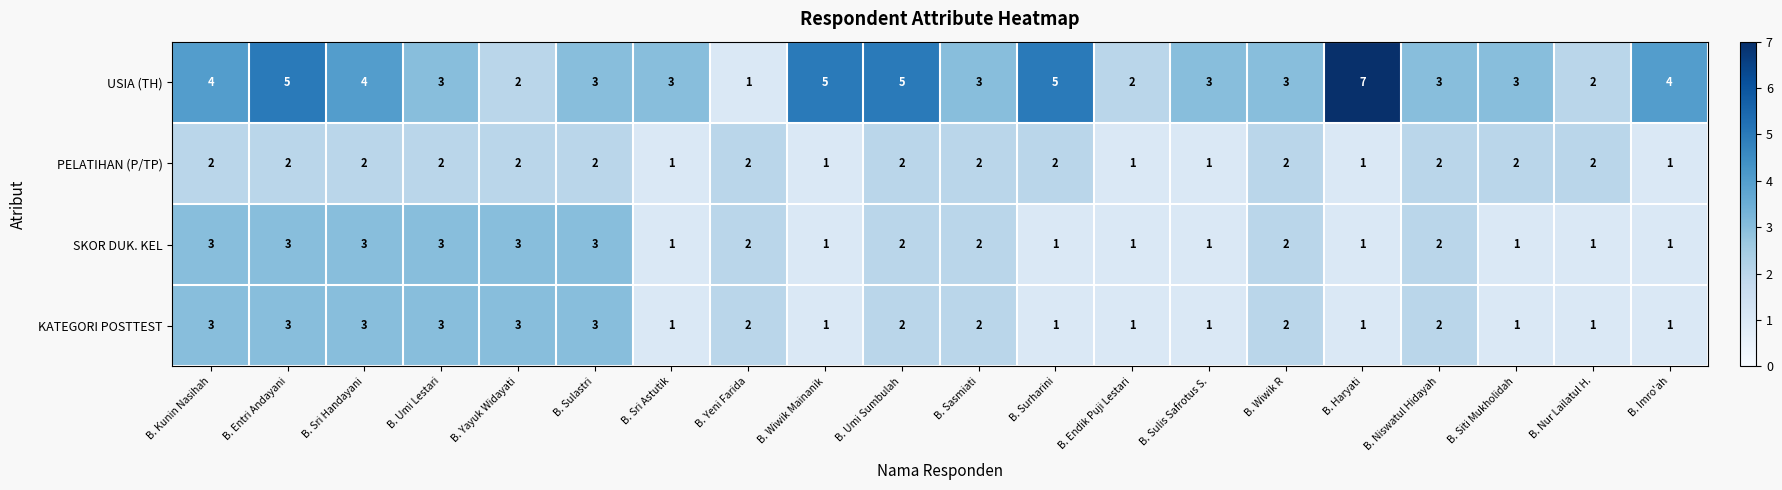

Is the value of KATEGORI POSTTEST at B. Imro'ah greater than the value of USIA (TH) at B. Entri Andayani?

No